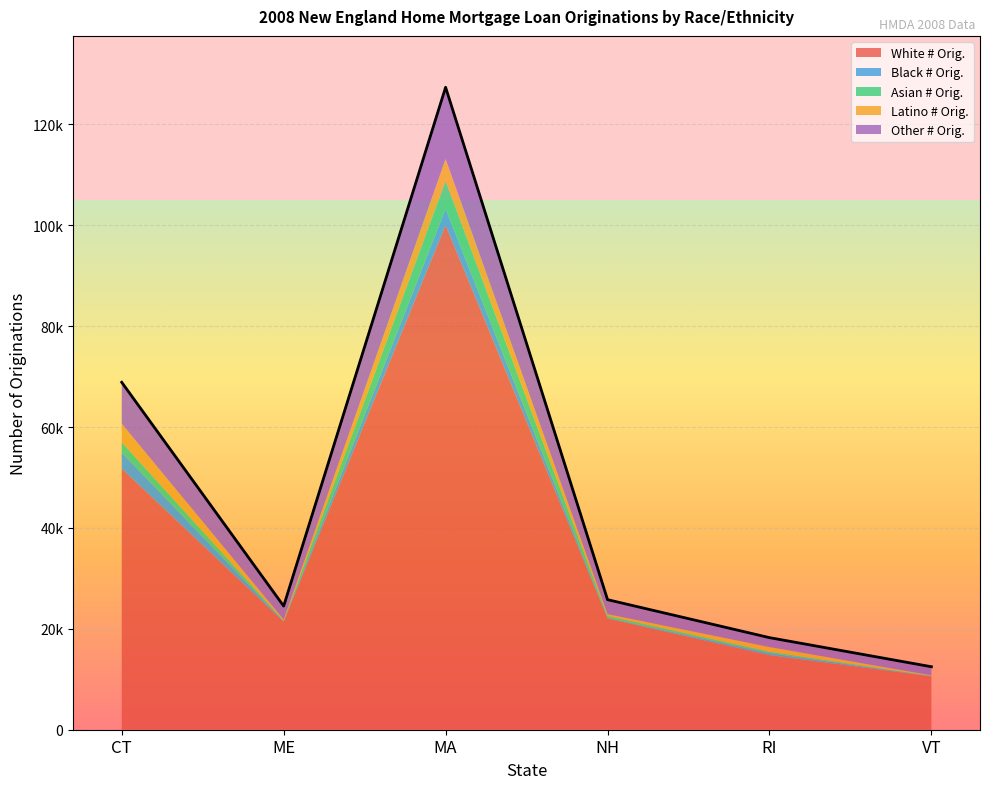

How many lines are shown in the chart?

5